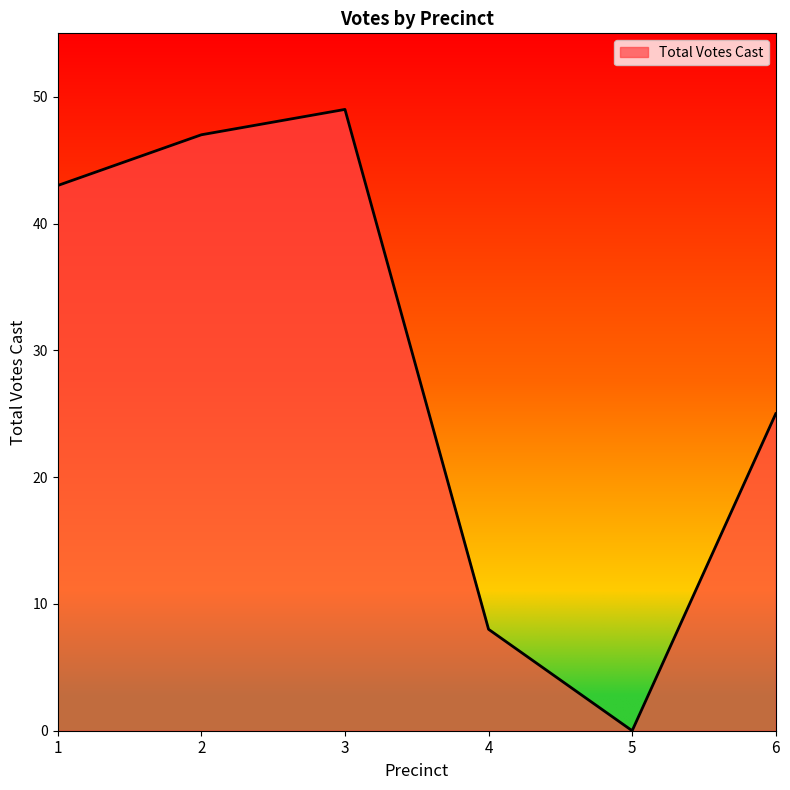

Between 2 and 1, which is larger?

2